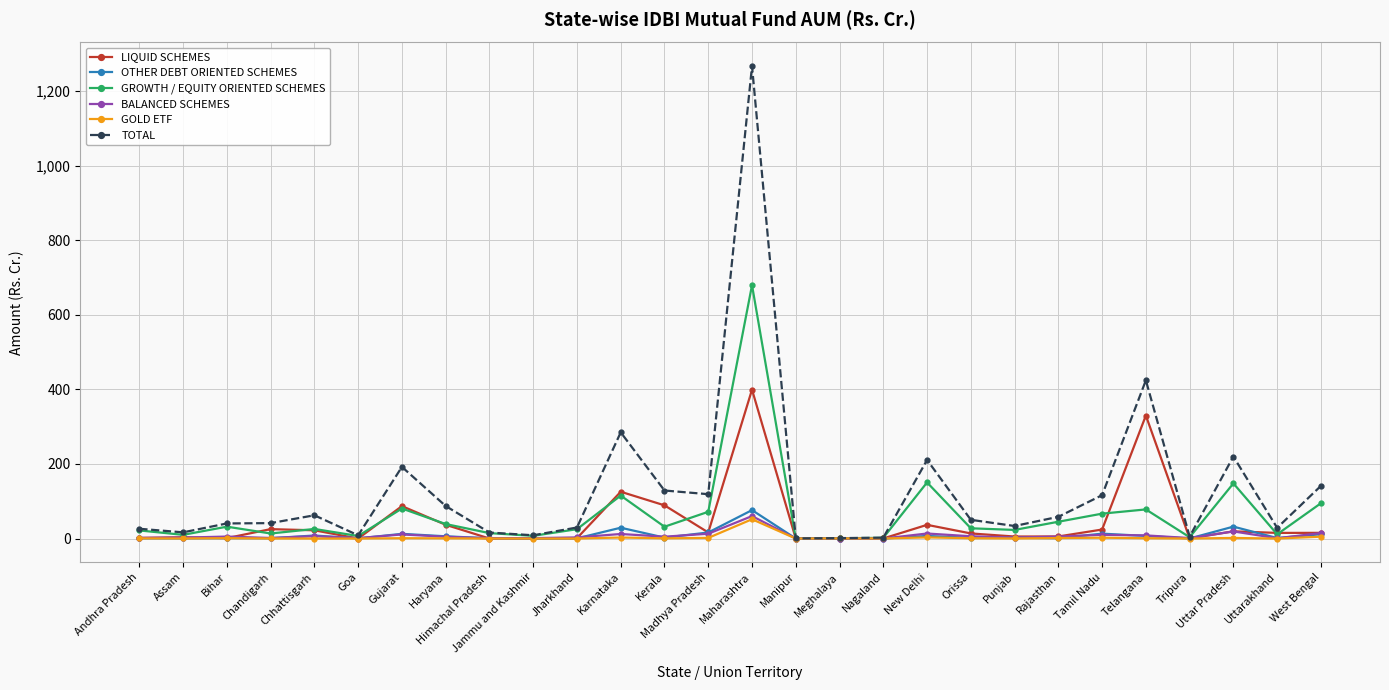

Which category has the highest value across all series?

Maharashtra